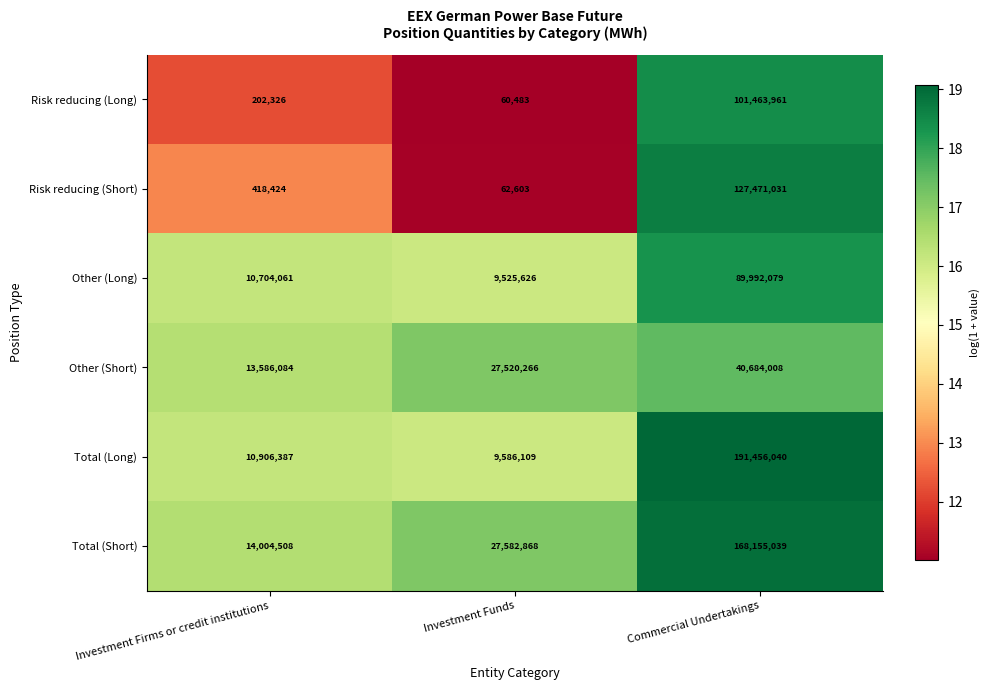

Rank the series by their maximum value, from lowest to highest.

Other (Short), Other (Long), Risk reducing (Long), Risk reducing (Short), Total (Short), Total (Long)